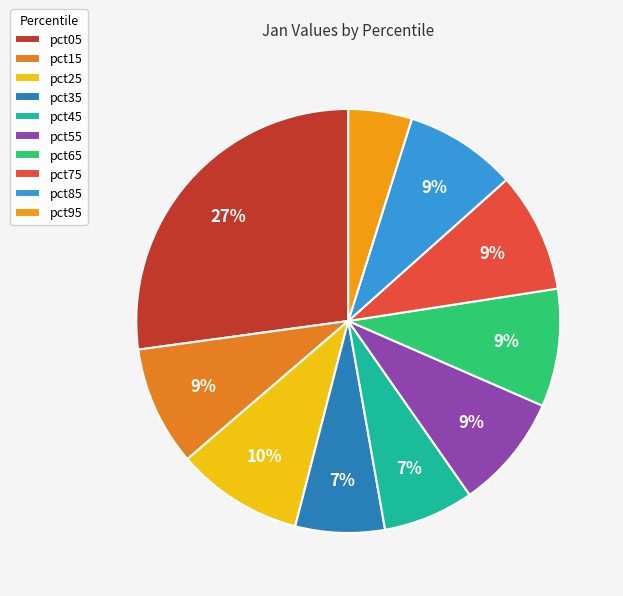

True or false: pct45 accounts for 7% of the total.

True